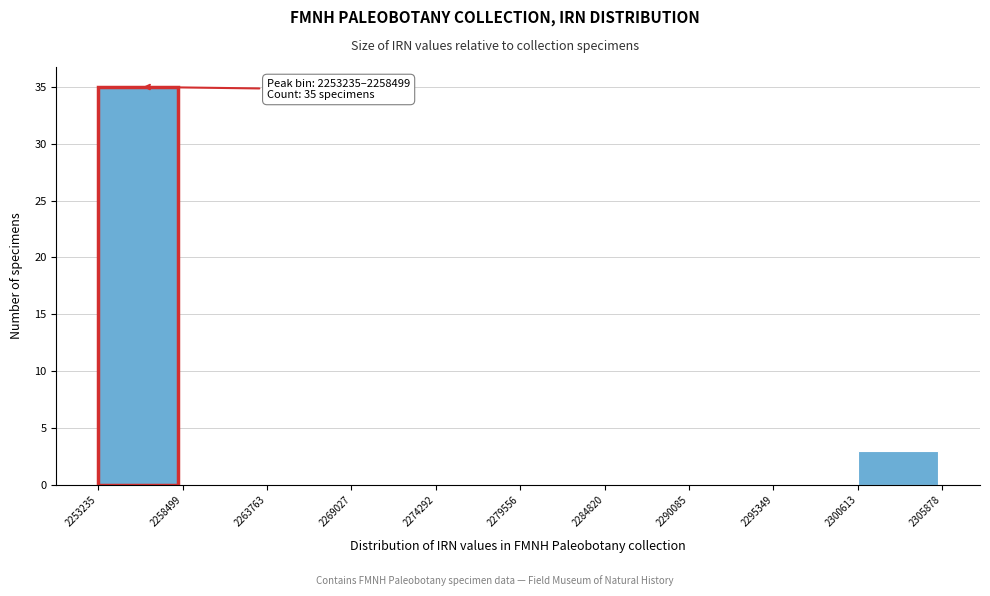

Which range on the x-axis has the tallest bar?

2253235 to 2258499